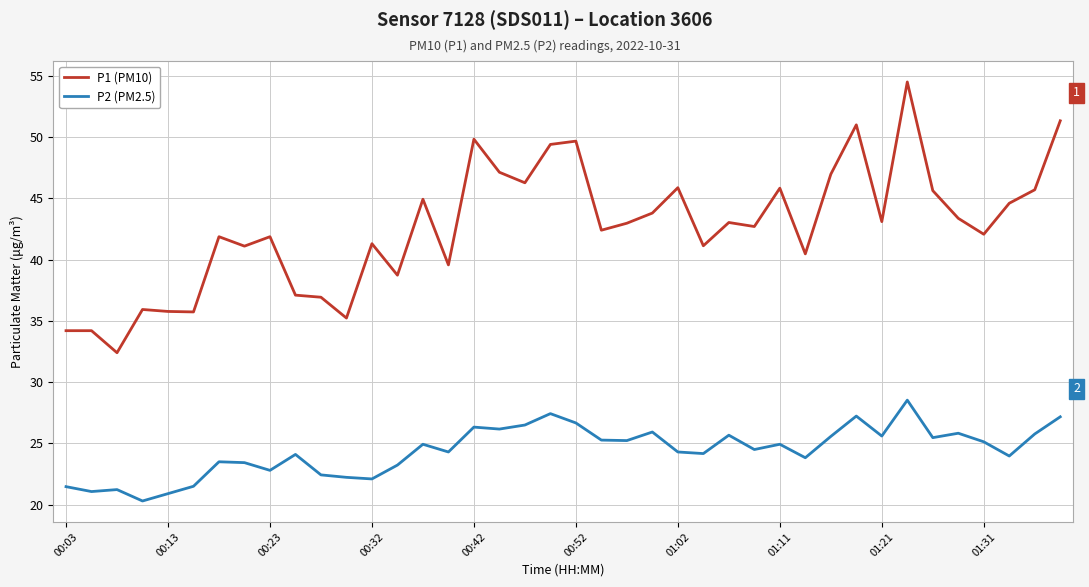

List the series in order of their peak value, lowest first.

P2 (PM2.5), P1 (PM10)